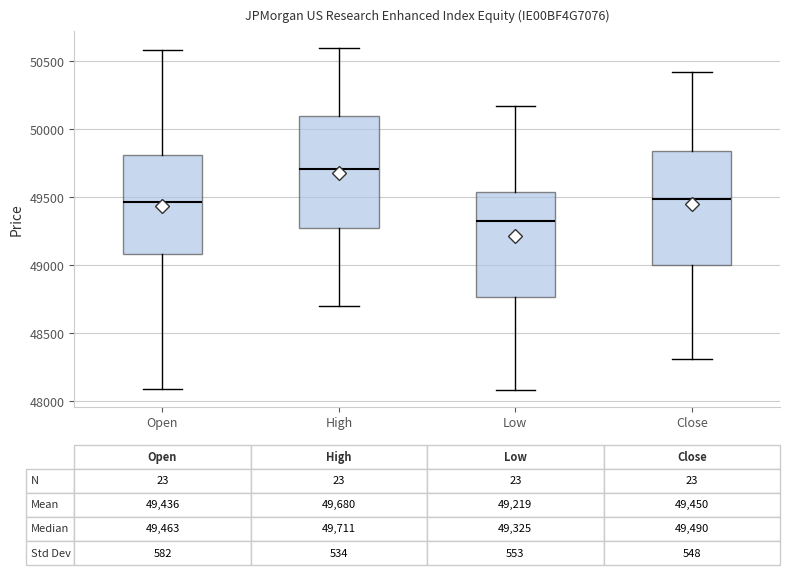

Which box has the highest median line?

High